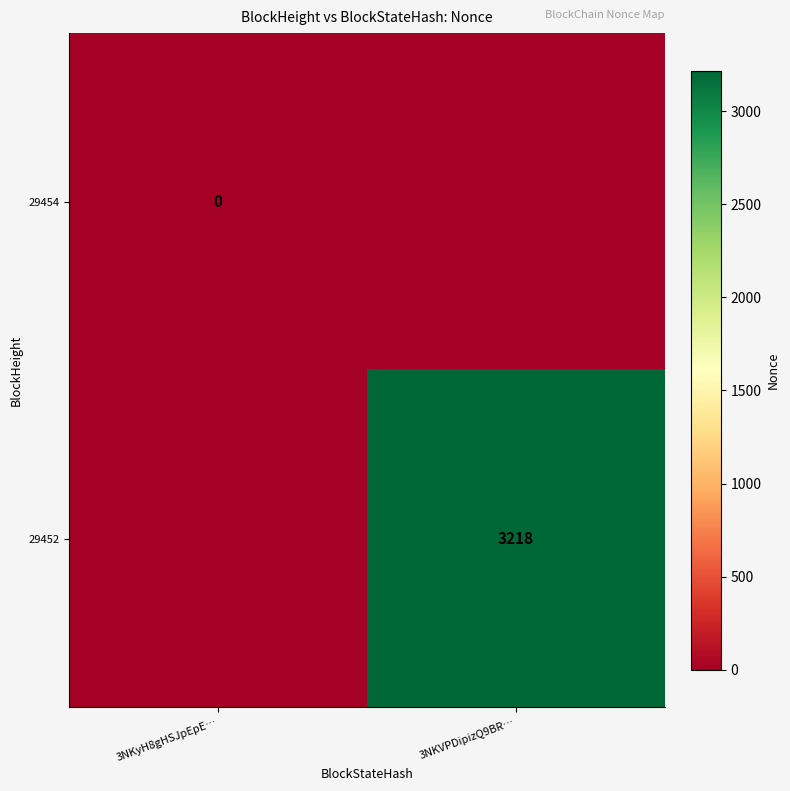

True or false: 29452 has a value of 3218 at 3NKVPDipizQ9BR….

True